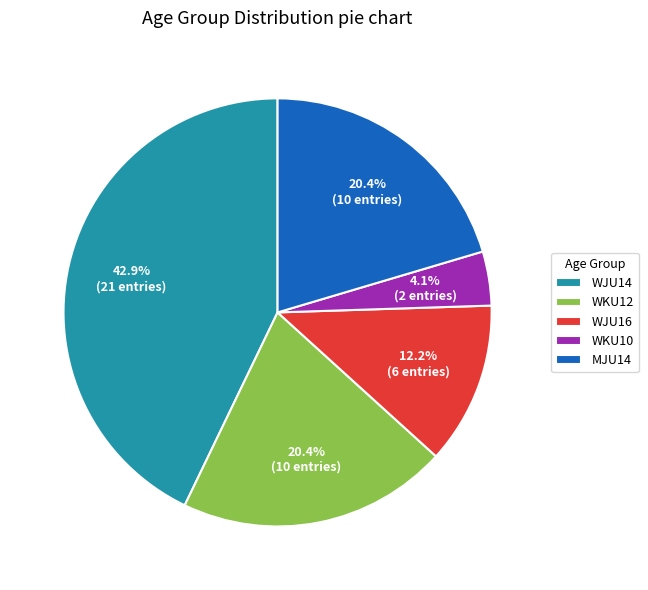

True or false: WJU14 accounts for 51% of the total.

False